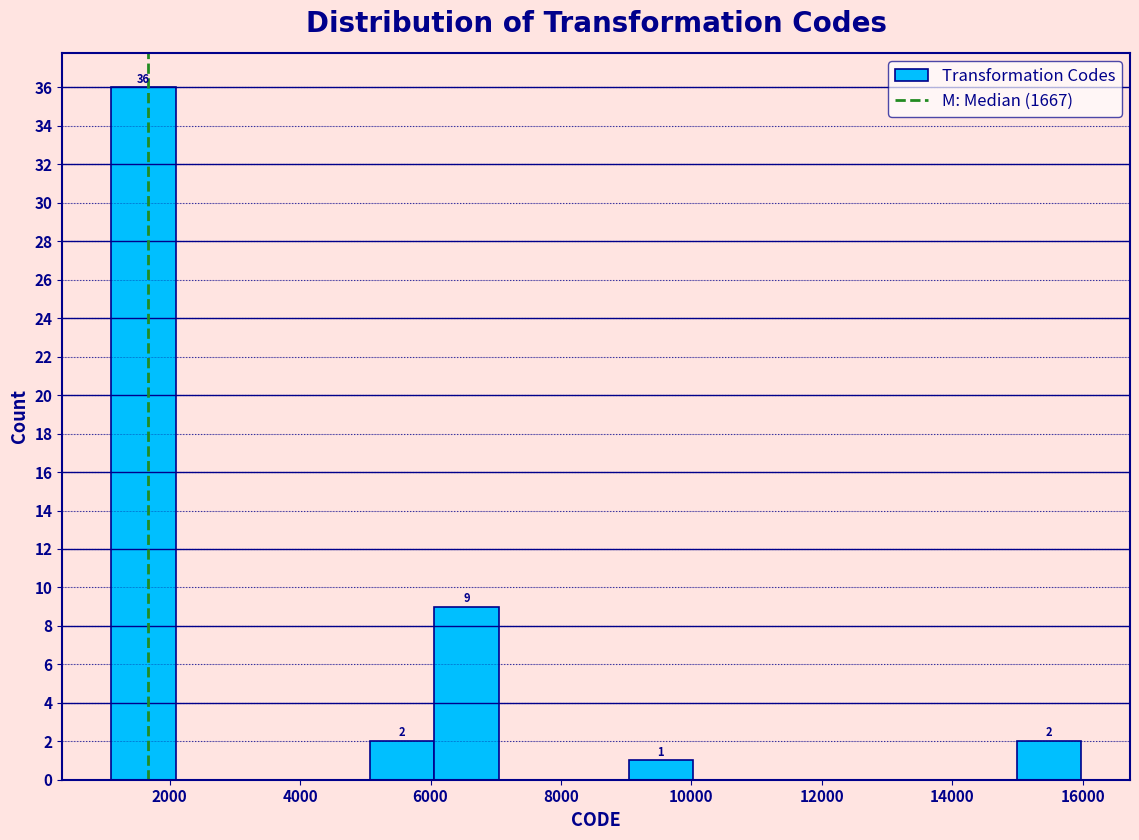

Which range on the x-axis has the tallest bar?

1200 to 2000